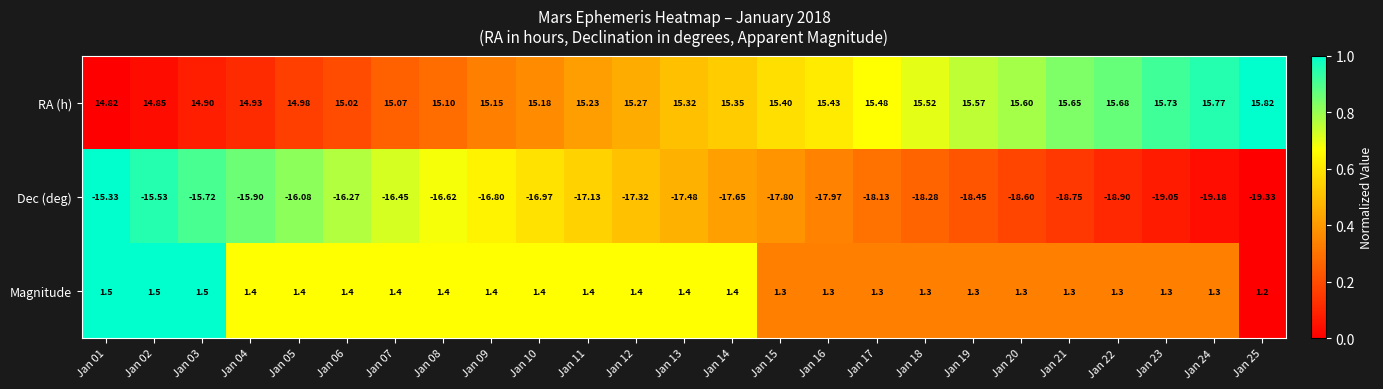

How many series are shown in this chart?

3